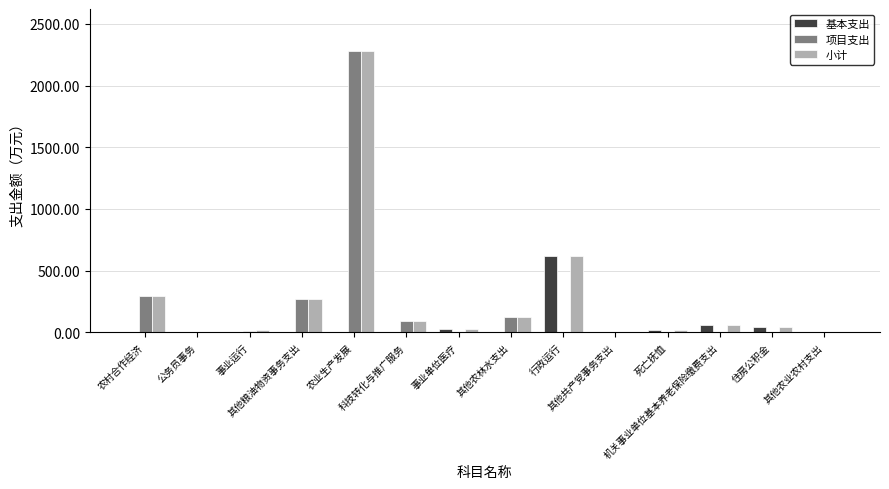

What are all the series names shown in the legend?

基本支出, 项目支出, 小计